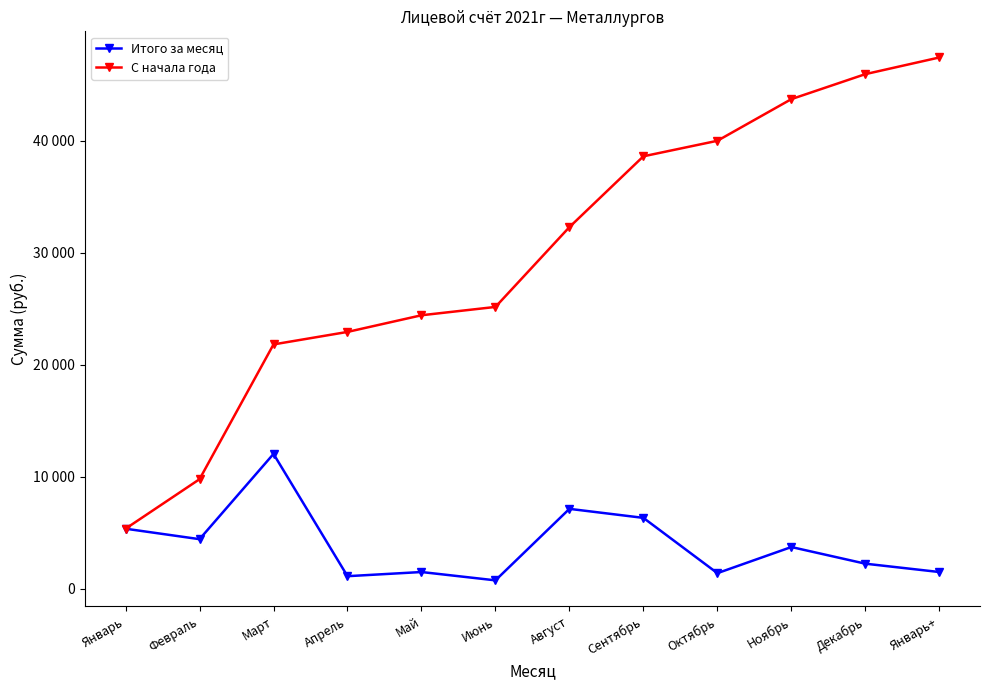

True or false: Итого за месяц and С начала года cross at least once.

False